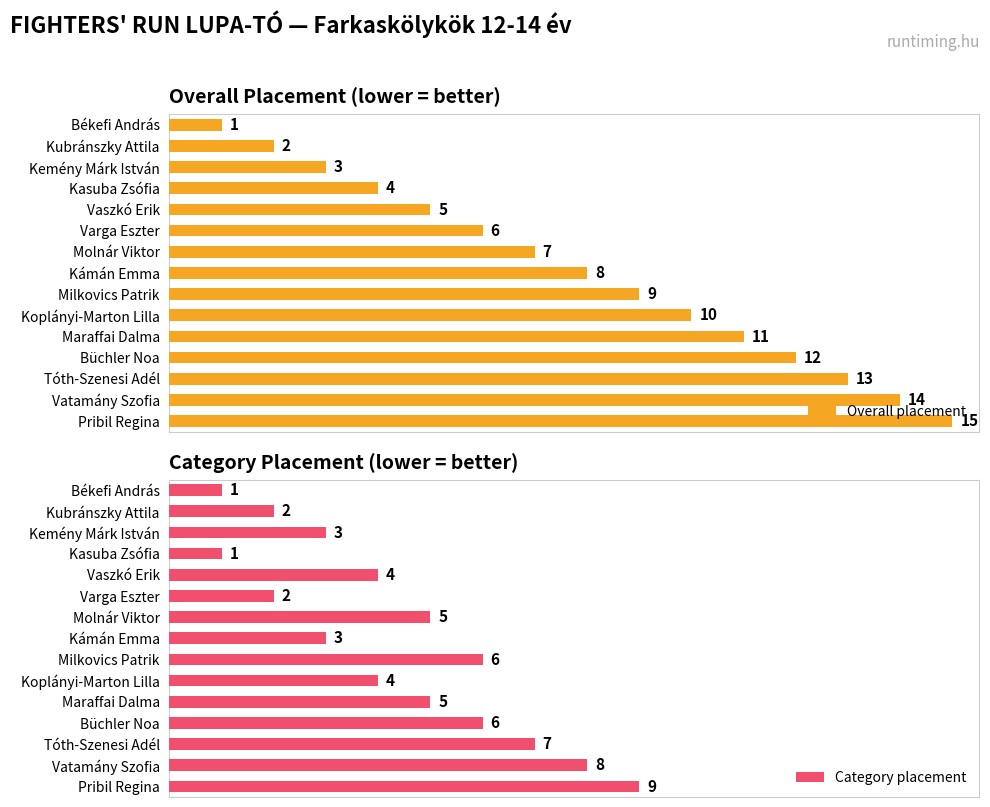

At which label is Overall placement closest to 8?

Kámán Emma